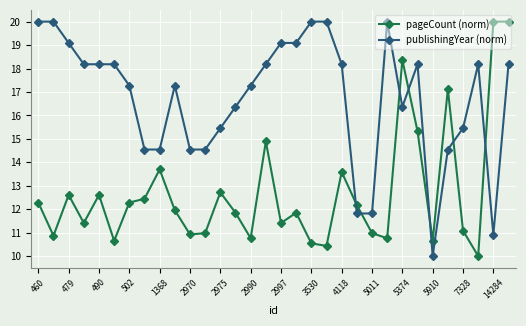

What is the maximum value shown in the chart?

20.0